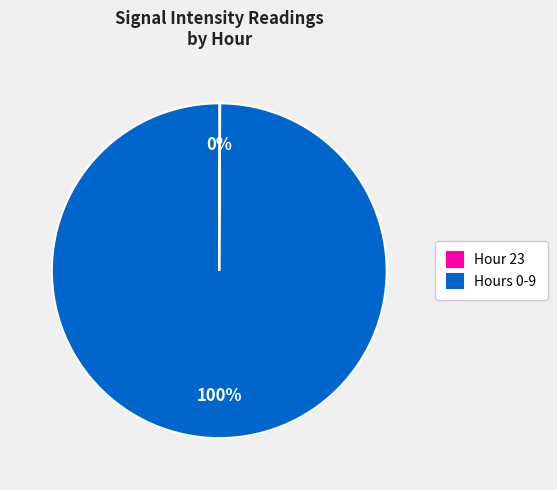

Which slice represents more than half of the pie?

Hours 0-9